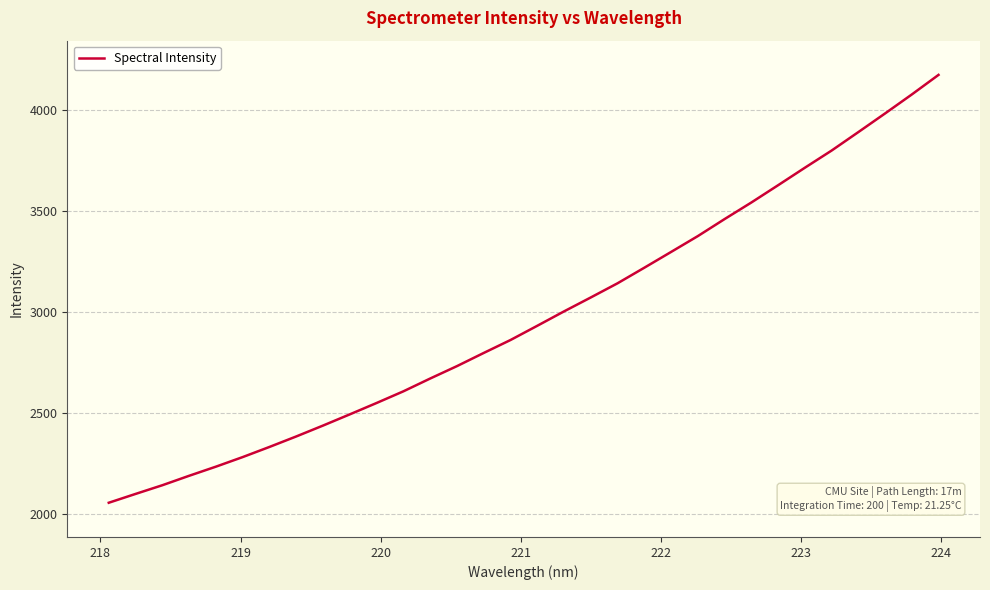

What is the difference between the maximum and minimum values?

2114.2